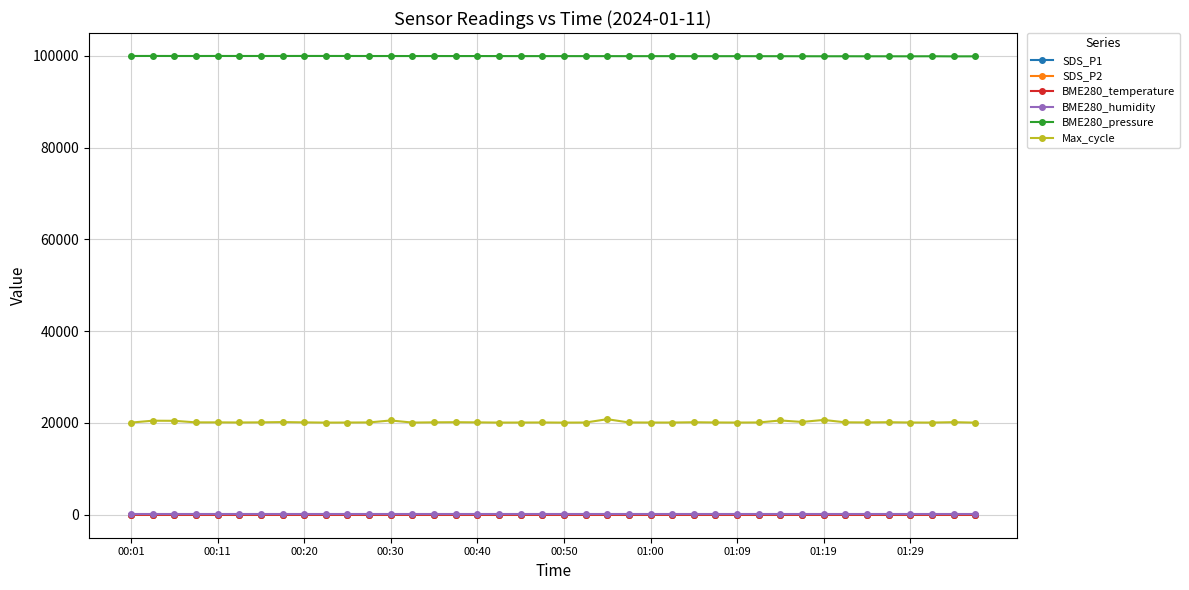

True or false: BME280_pressure and SDS_P2 intersect in this chart.

False